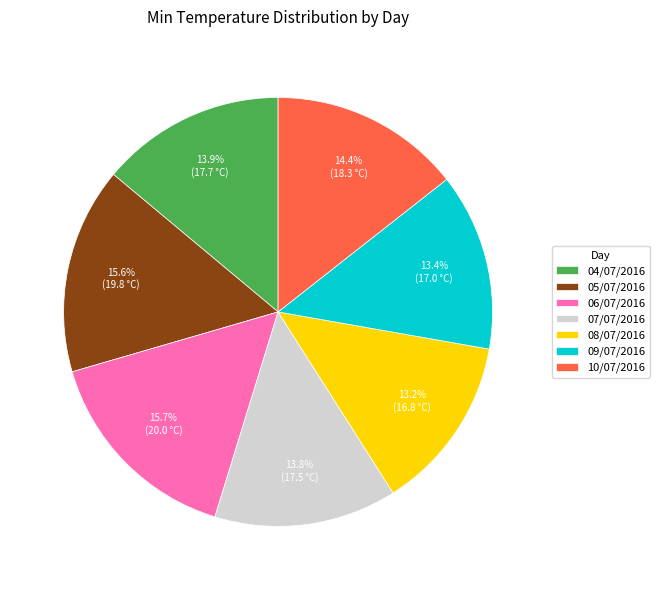

Do 05/07/2016 and 08/07/2016 together represent more than half of the pie?

No